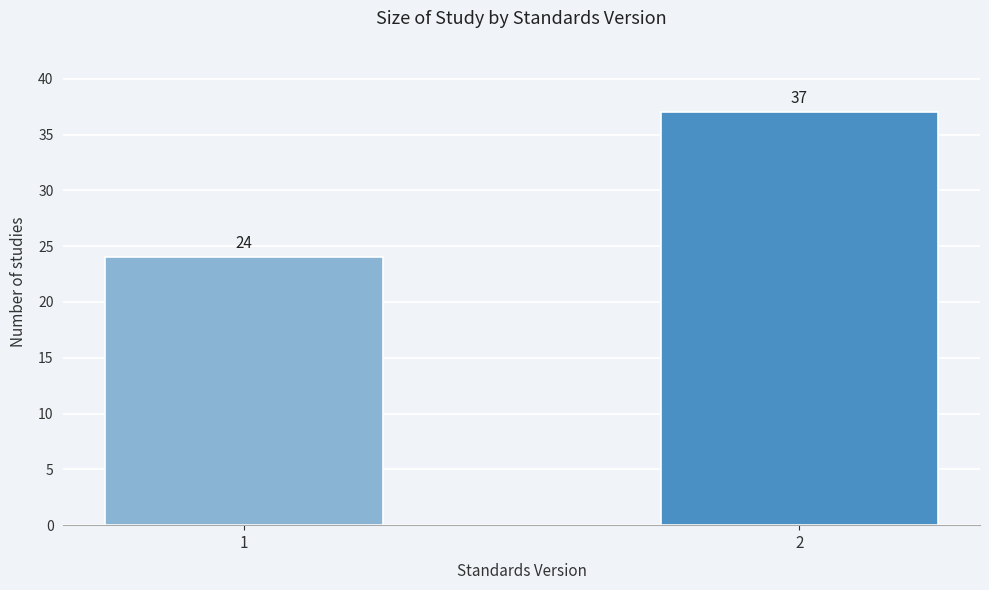

Reading right to left, list all the values displayed in this chart.

2=37	1=24